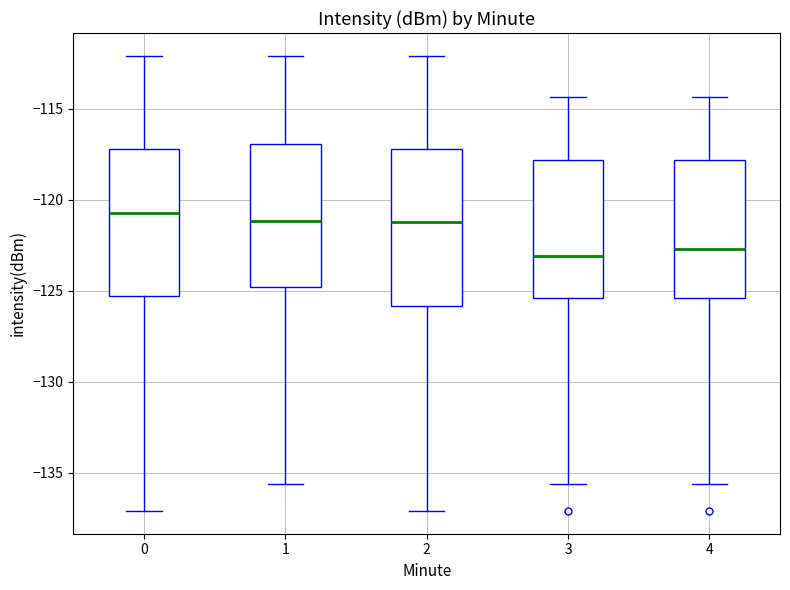

Reading left to right, read every box against the y-axis: the position of its median line, the range the box covers, and the ends of its whiskers. The values are not printed on the chart, so give them approximately, as read against the axis.

0: median -120.5, box -125.5 to -117.0, whiskers -137.0 to -112.0
1: median -121.0, box -125.0 to -117.0, whiskers -135.5 to -112.0
2: median -121.0, box -126.0 to -117.0, whiskers -137.0 to -112.0
3: median -123.0, box -125.5 to -118.0, whiskers -135.5 to -114.5
4: median -122.5, box -125.5 to -118.0, whiskers -135.5 to -114.5